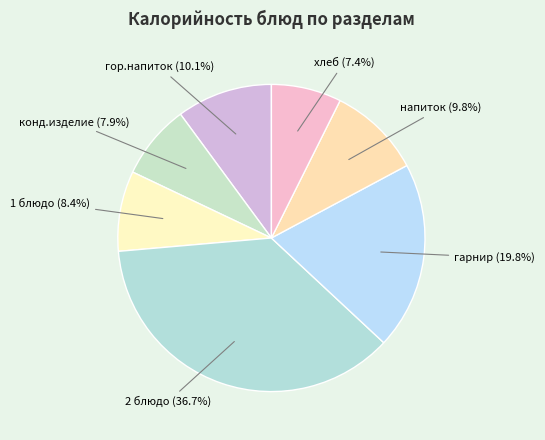

How many segments does this pie chart have?

7